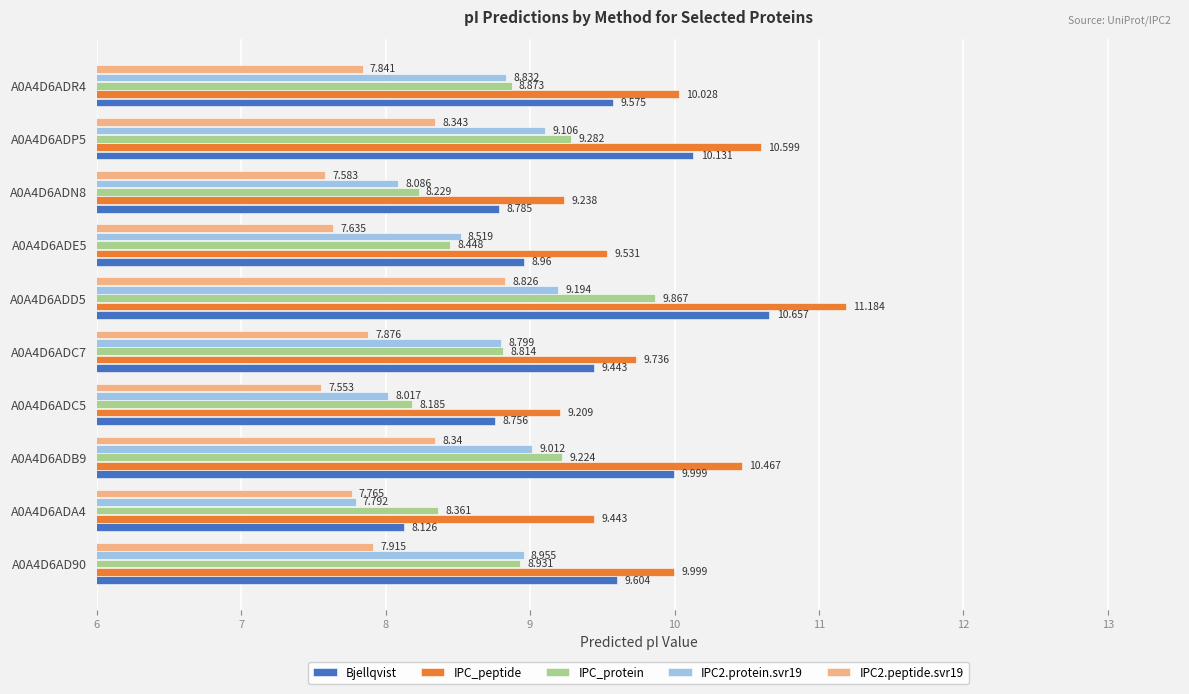

What is the difference between the maximum and minimum values in the IPC2.protein.svr19 series?

1.4